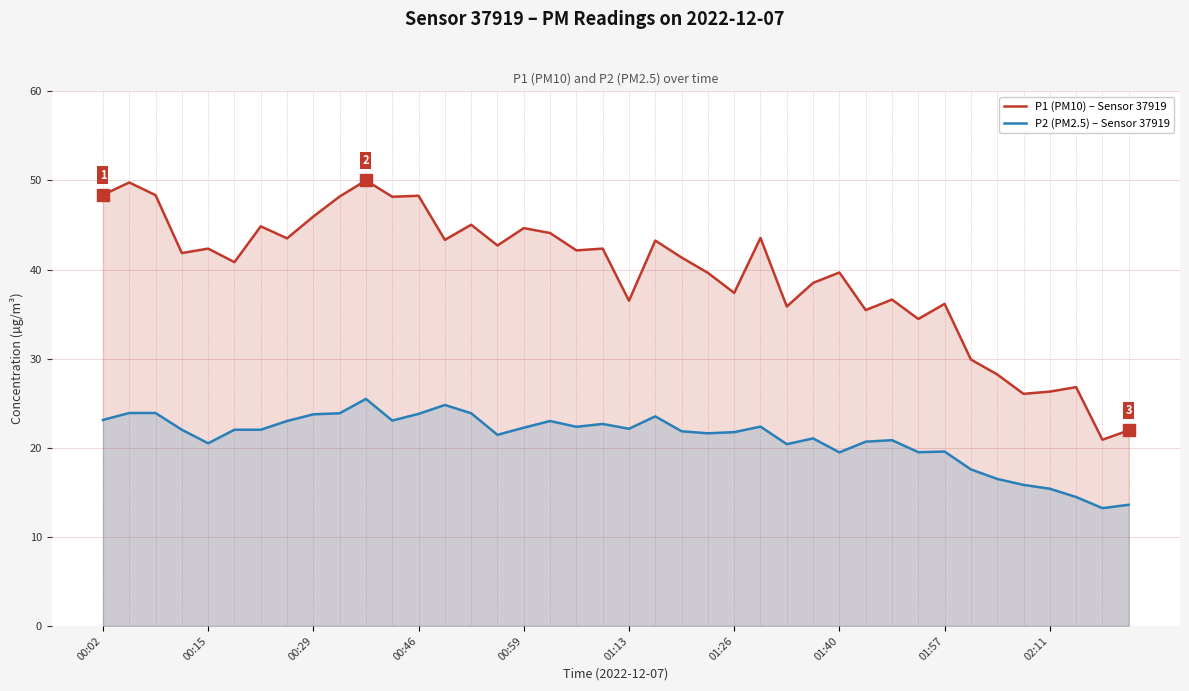

List the series in order of their overall mean, highest first.

P1 (PM10) – Sensor 37919, P2 (PM2.5) – Sensor 37919